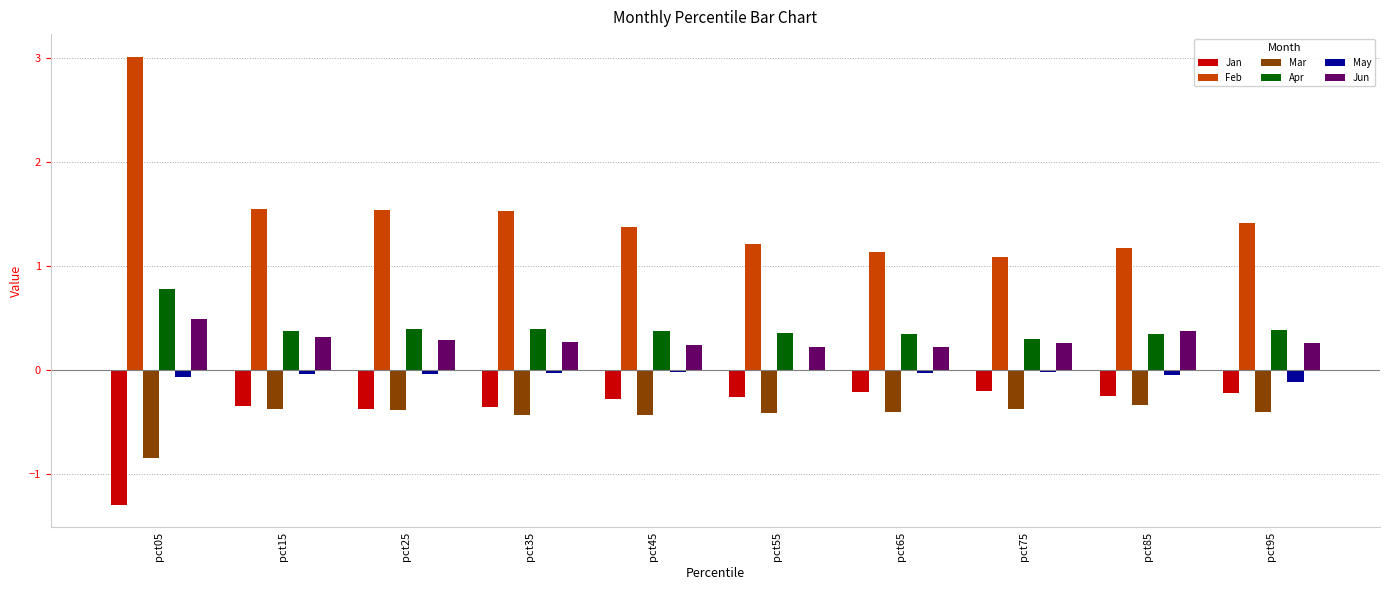

Is it true that Feb equals 1.4 at pct45?

True